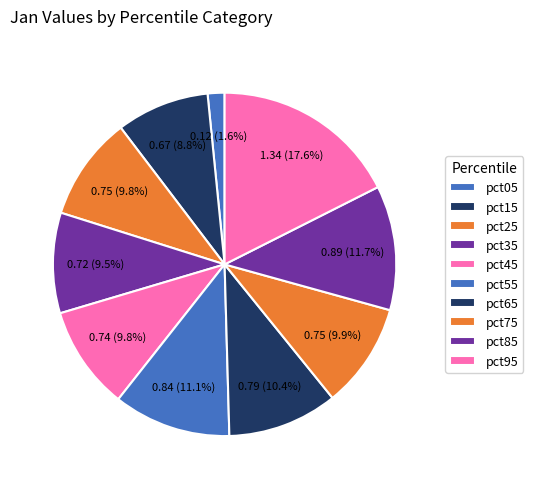

To the nearest percent, what percentage of the pie is pct05?

2%